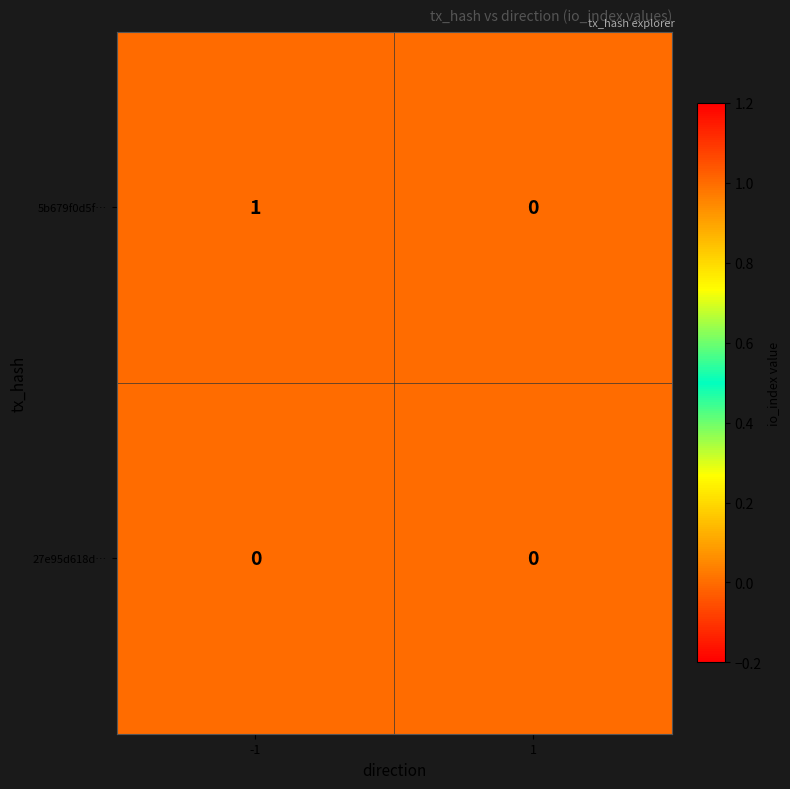

True or false: 27e95d618d… has a value of 0 at -1.

True